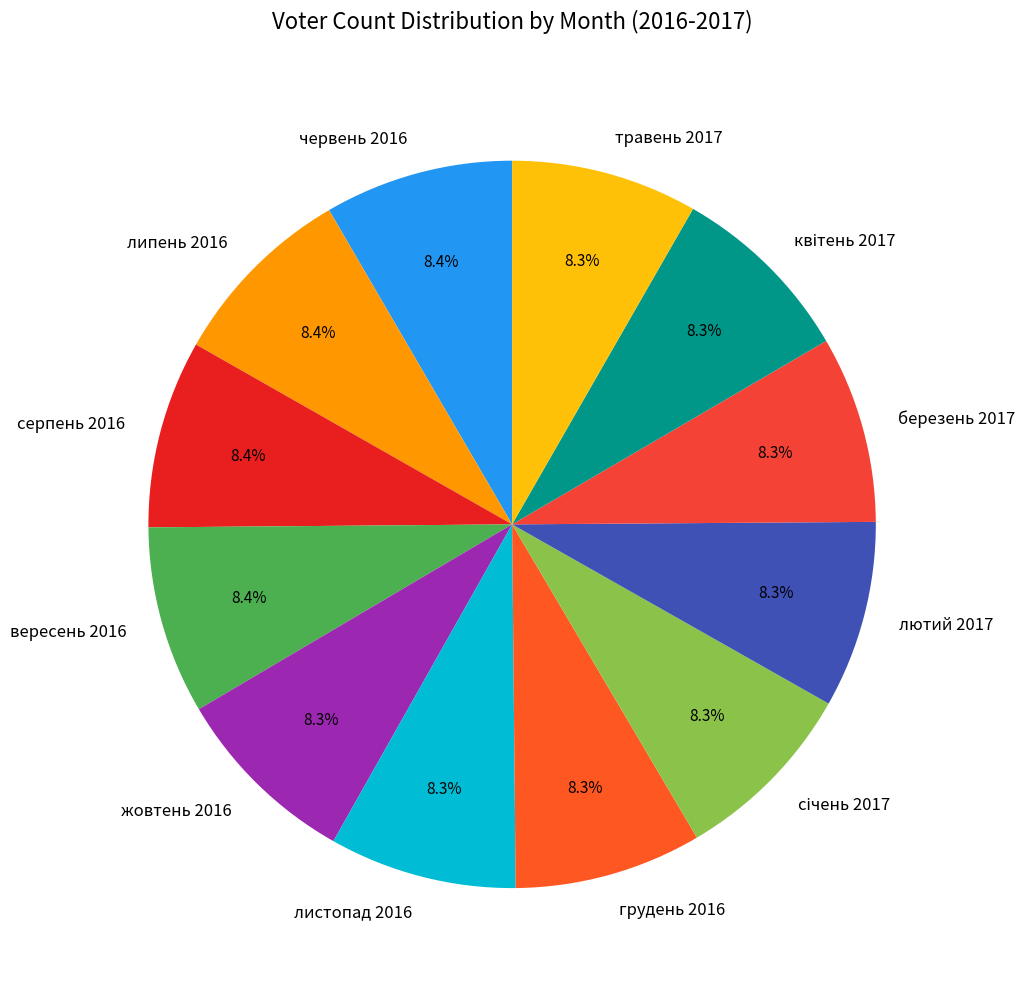

How many slices are in this pie chart?

12